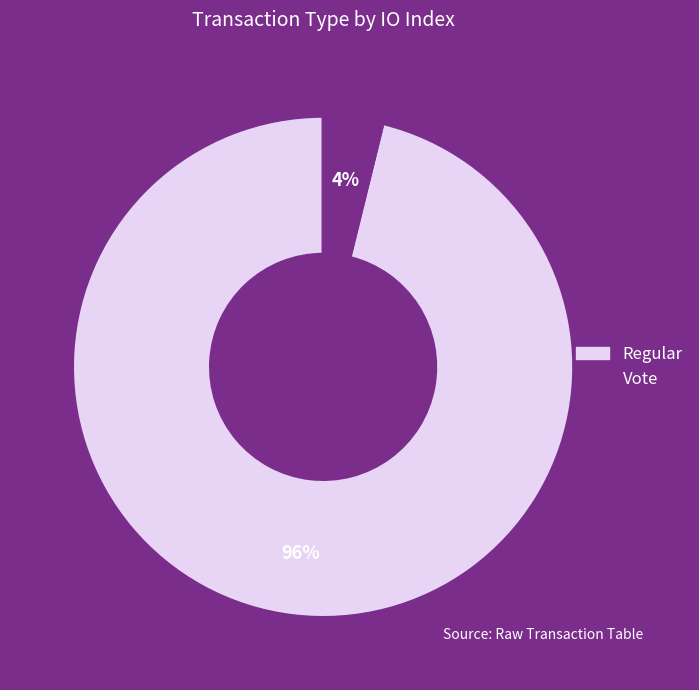

How many segments does this pie chart have?

2